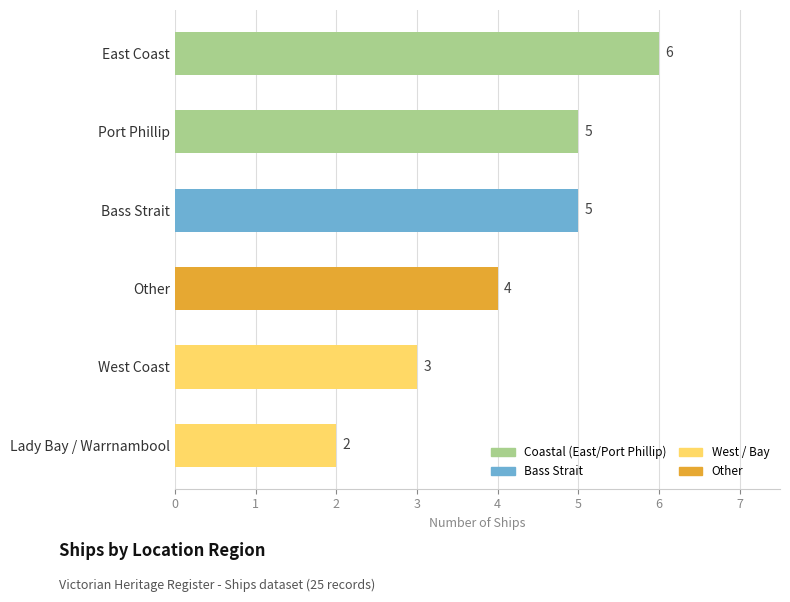

What is the ratio of the value at Port Phillip to the value at West Coast?

1.7